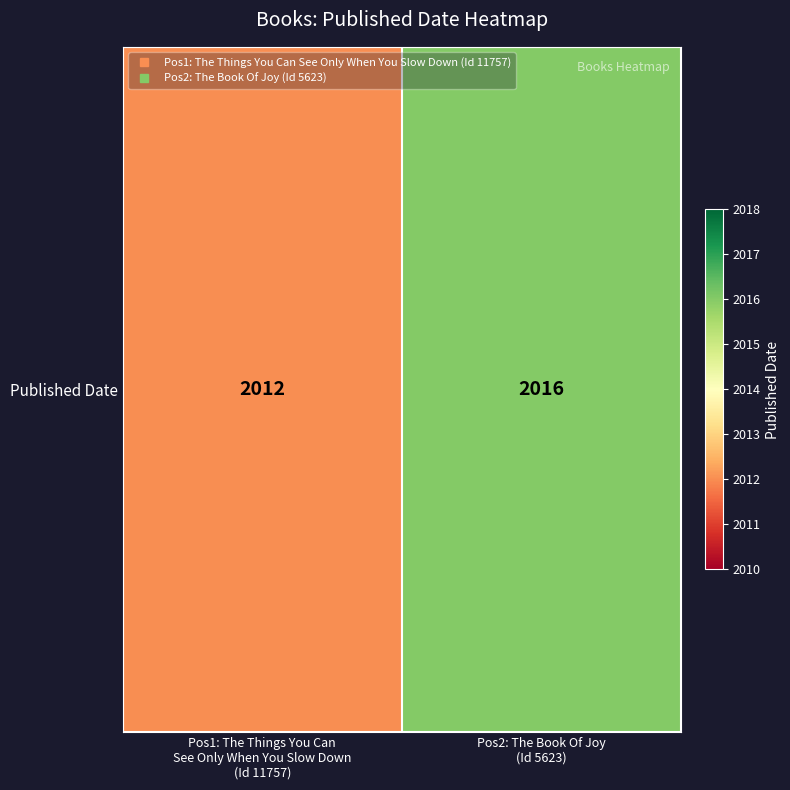

What is the ratio of the value at Pos1: The Things You Can
See Only When You Slow Down
(Id 11757) to the value at Pos2: The Book Of Joy
(Id 5623)?

1.0